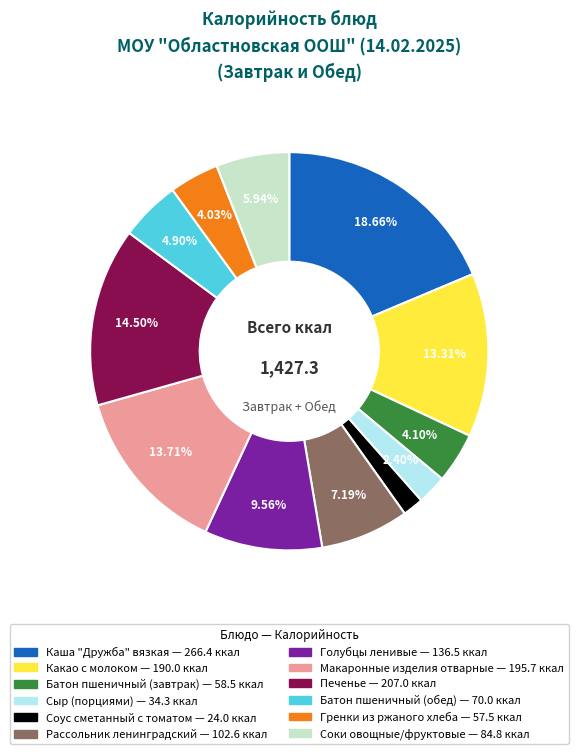

Which category has the biggest portion of the pie?

Каша "Дружба" вязкая